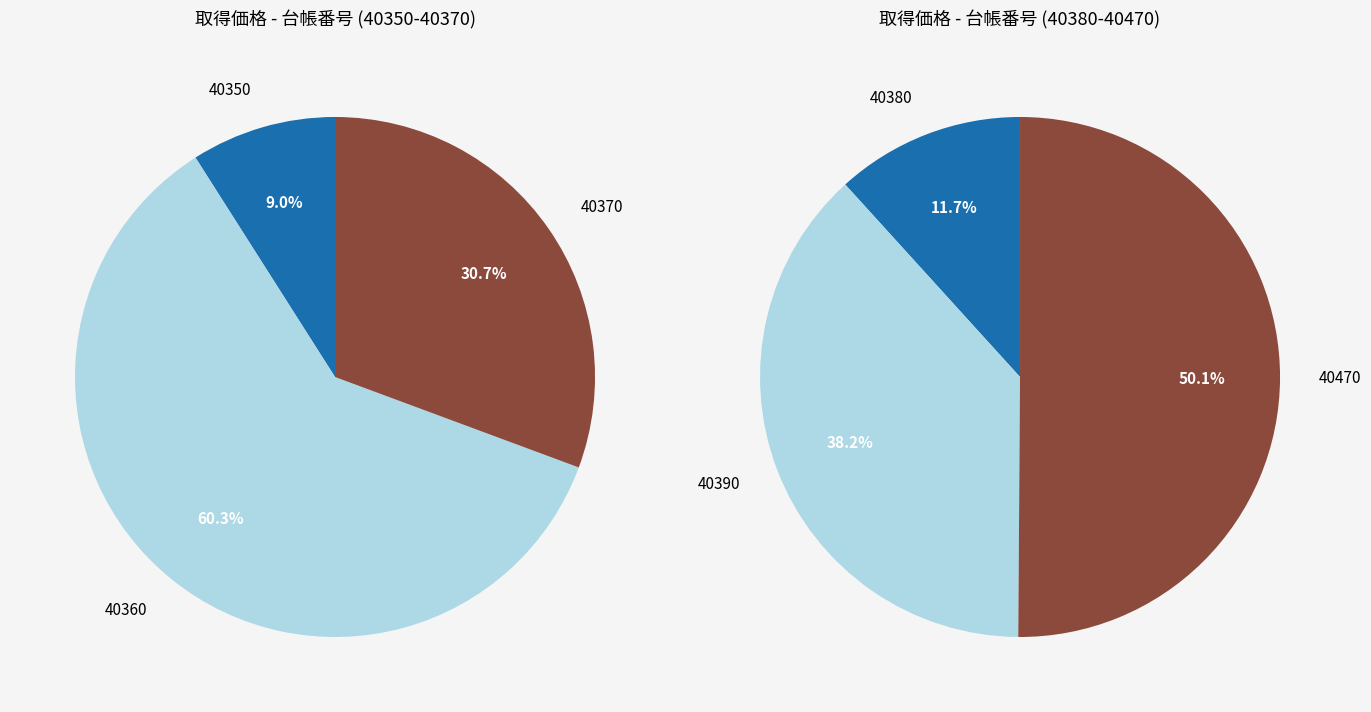

How many slices are in this pie chart?

6